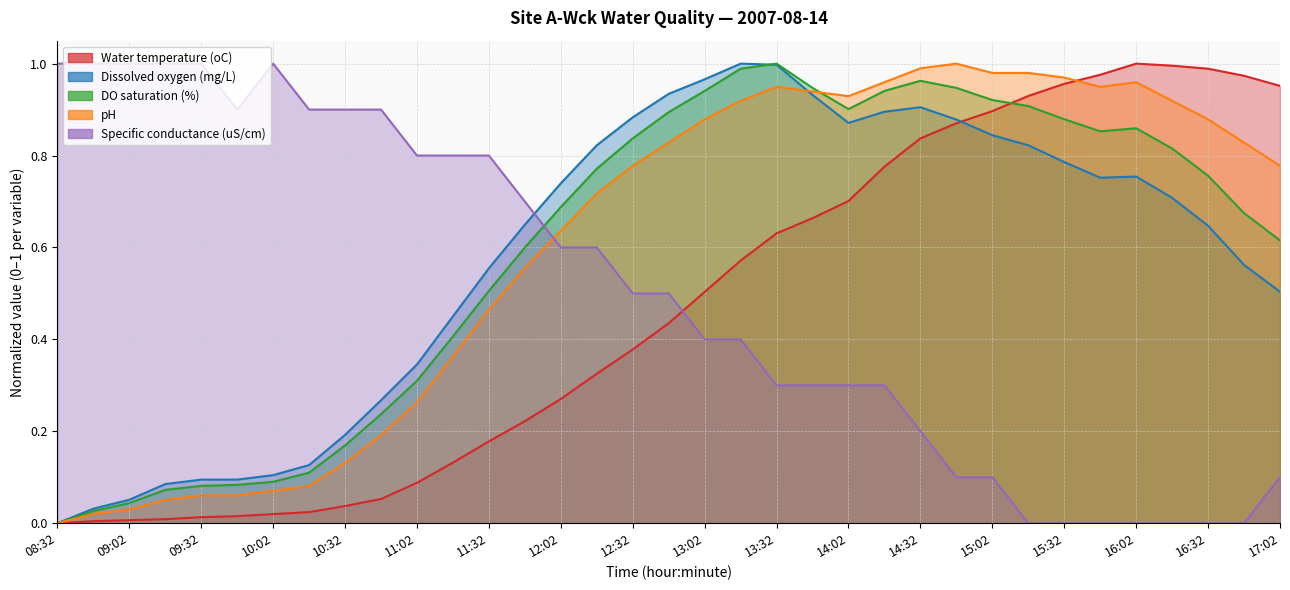

Between which two adjacent categories do Specific conductance (uS/cm) and pH first intersect?

11:47 and 12:02